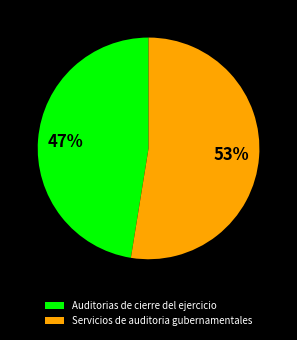

Combined, do Auditorias de cierre del ejercicio and Servicios de auditoria gubernamentales account for over 50%?

Yes